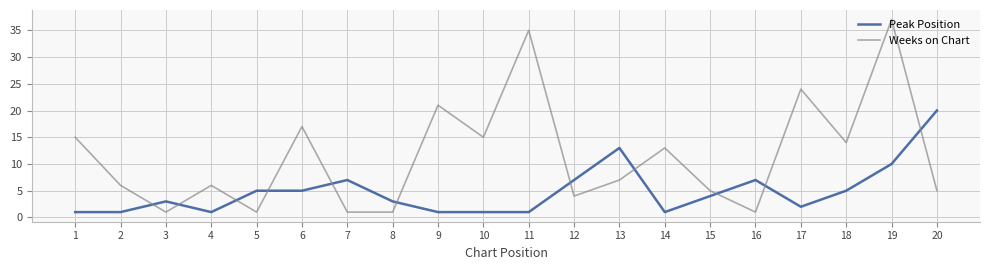

At which label does Peak Position reach its peak?

20